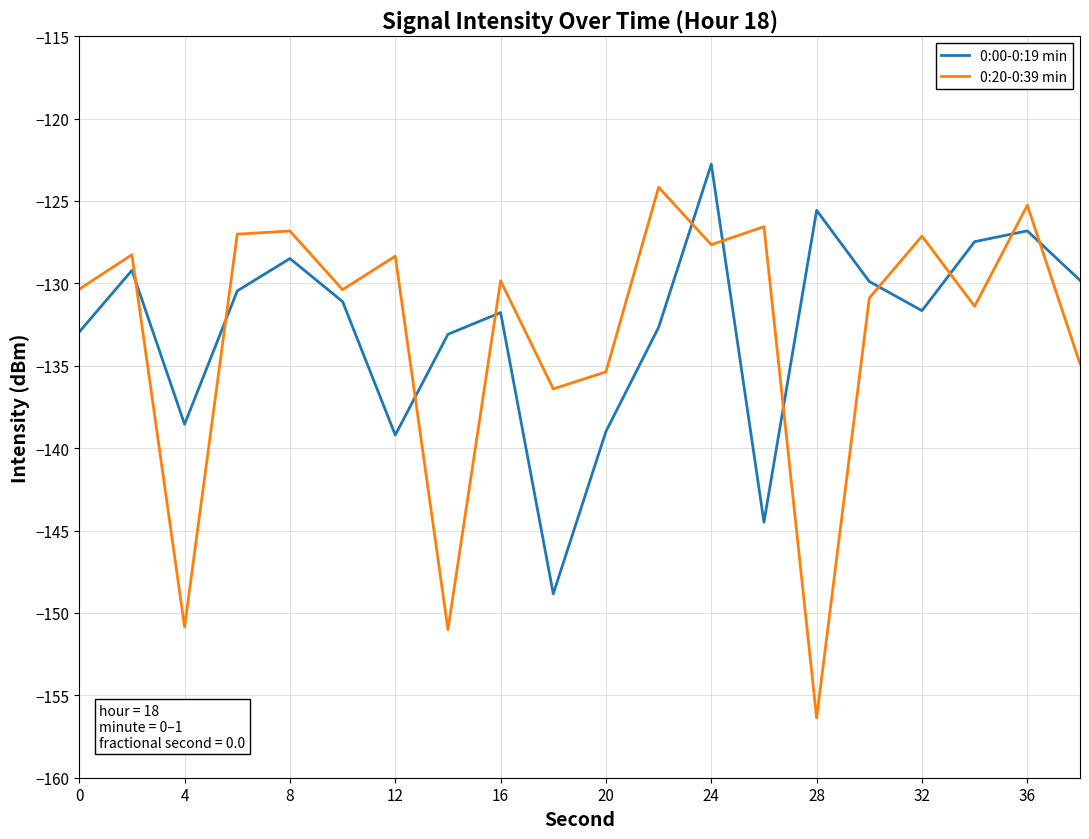

What is the smallest value displayed?

-156.4